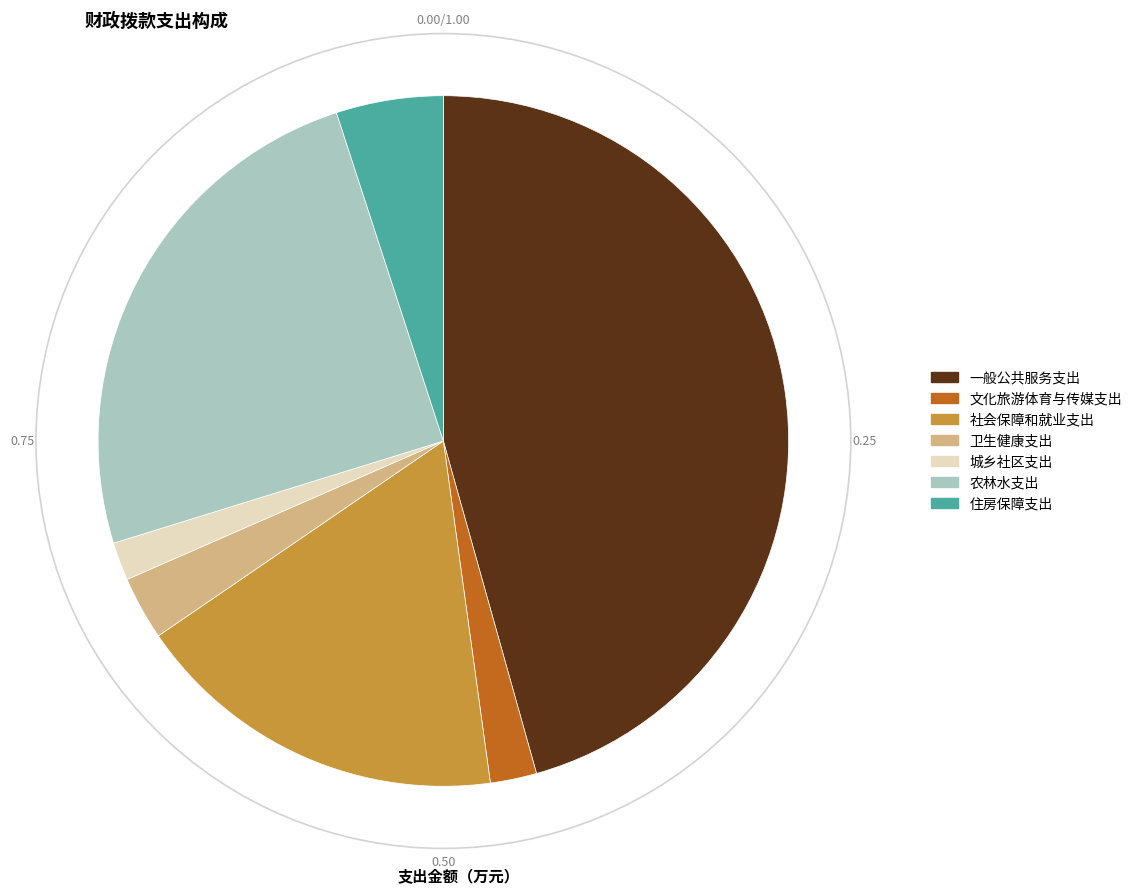

What is the ratio of the value at 城乡社区支出 to the value at 卫生健康支出?

0.6